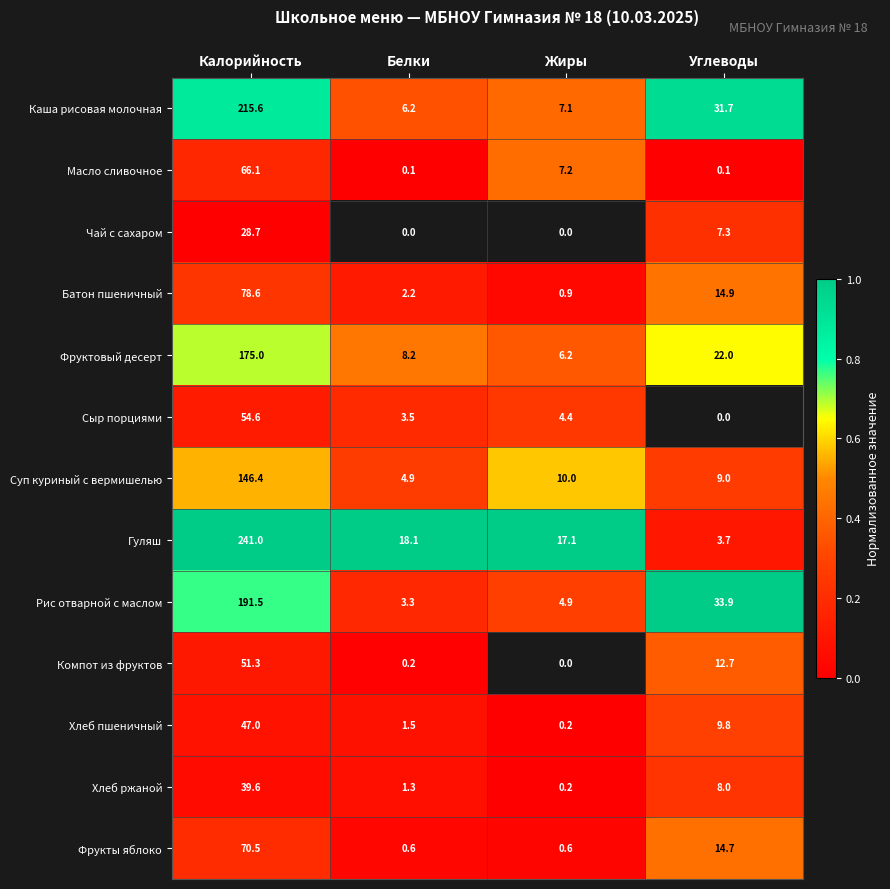

What is the difference between the second highest and minimum values in the Каша рисовая молочная series?

25.5